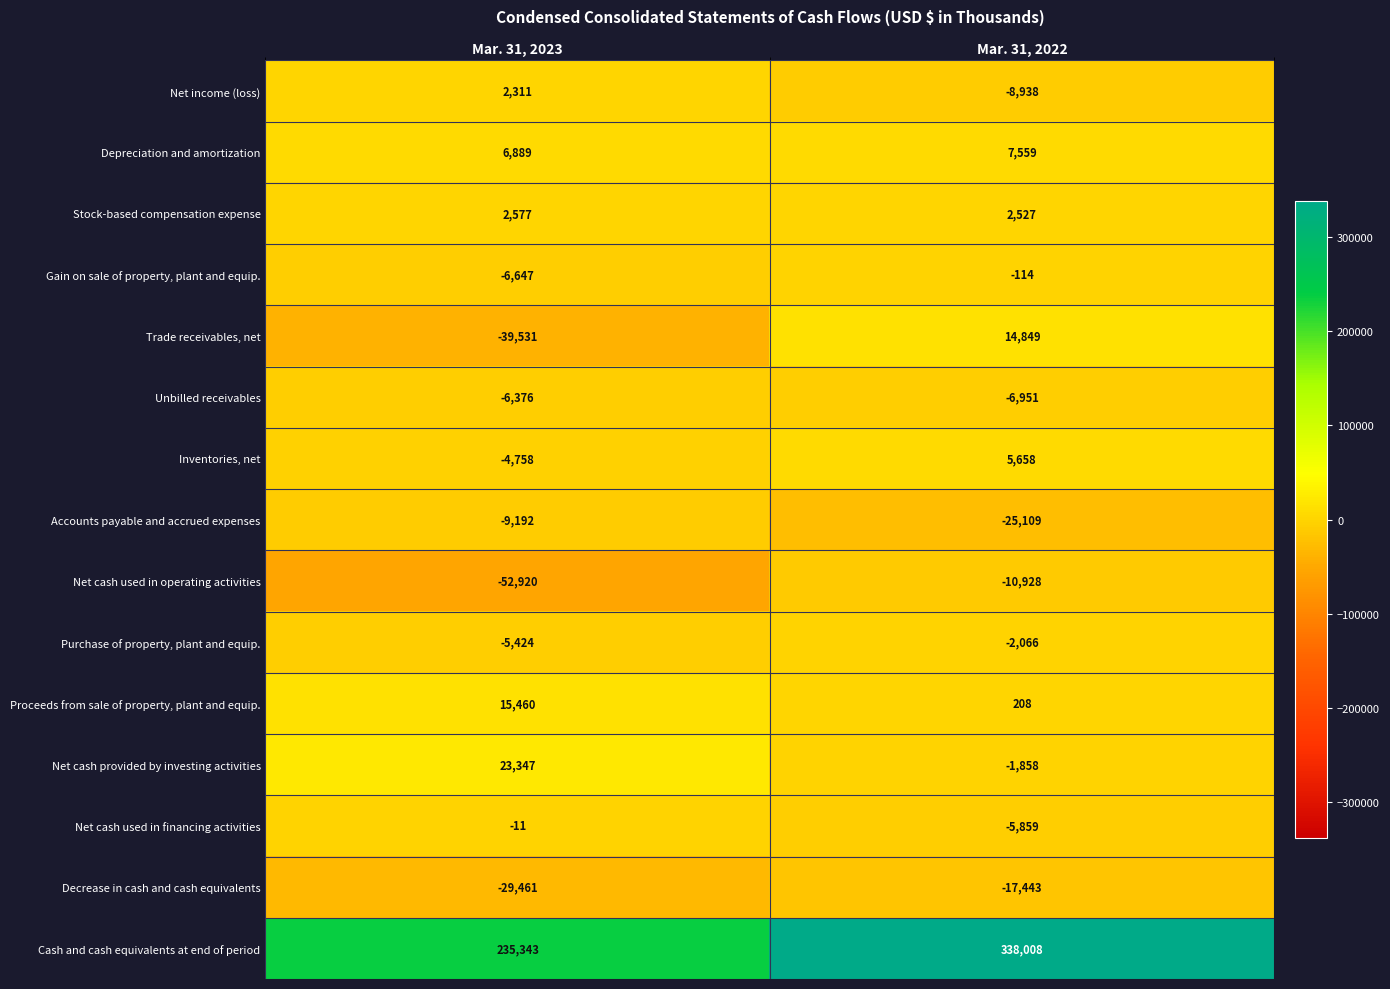

What is the total value across all series at Mar. 31, 2022?

289543